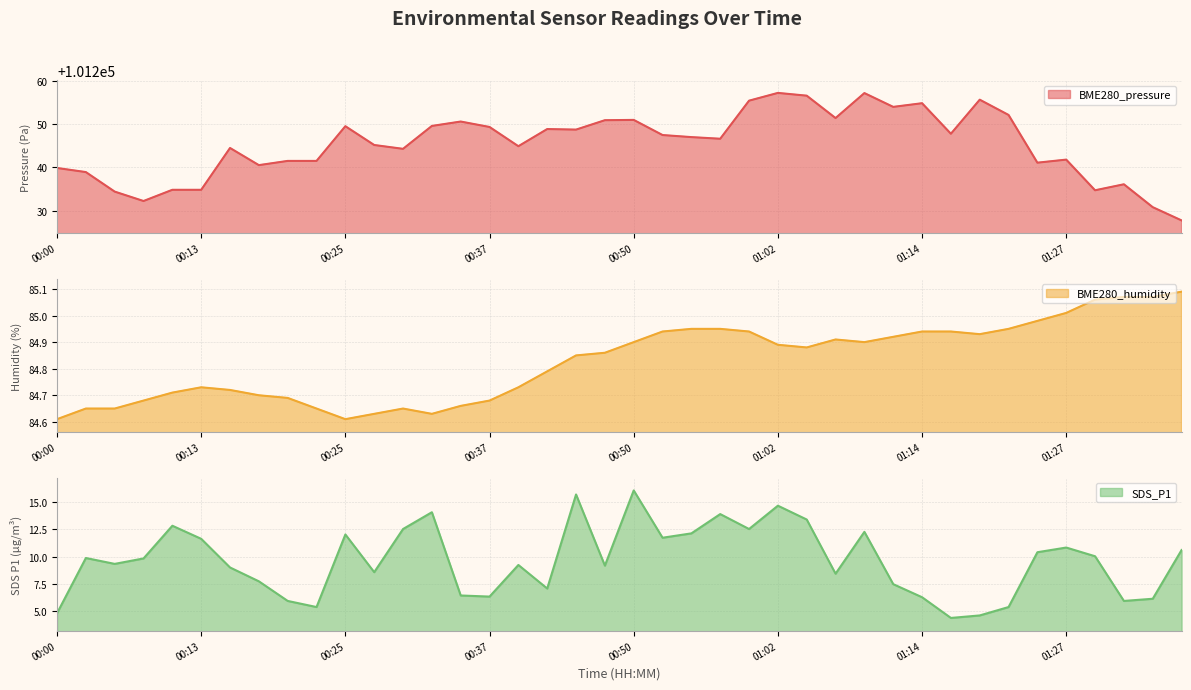

Is the value of BME280_pressure at 00:10 greater than the value of BME280_humidity at 01:05?

Yes